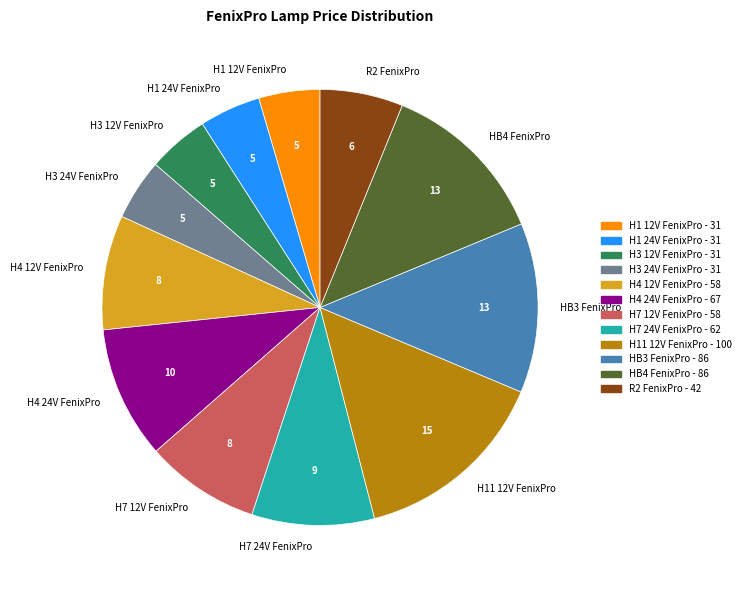

True or false: R2 FenixPro accounts for 6% of the total.

True